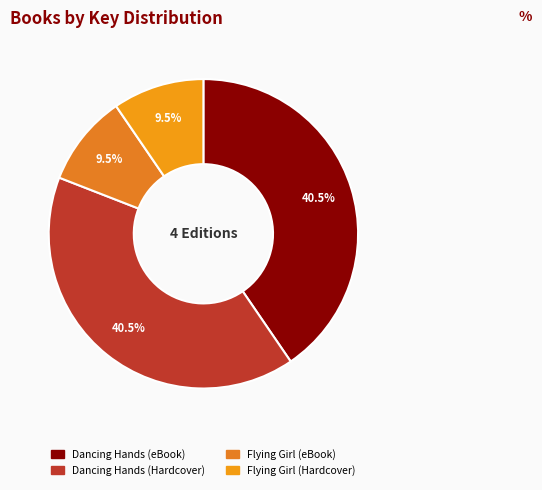

To the nearest percent, what is the average slice percentage?

25%